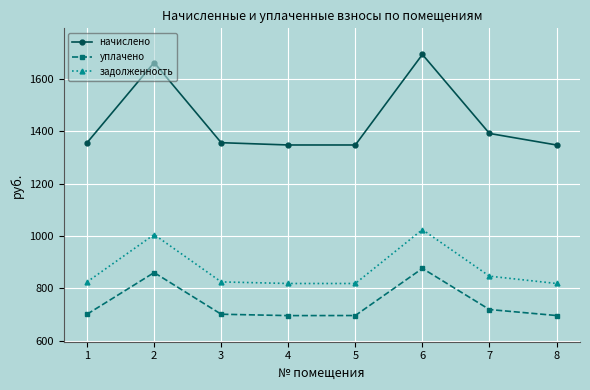

Rank the series by their average value, from lowest to highest.

уплачено, задолженность, начислено